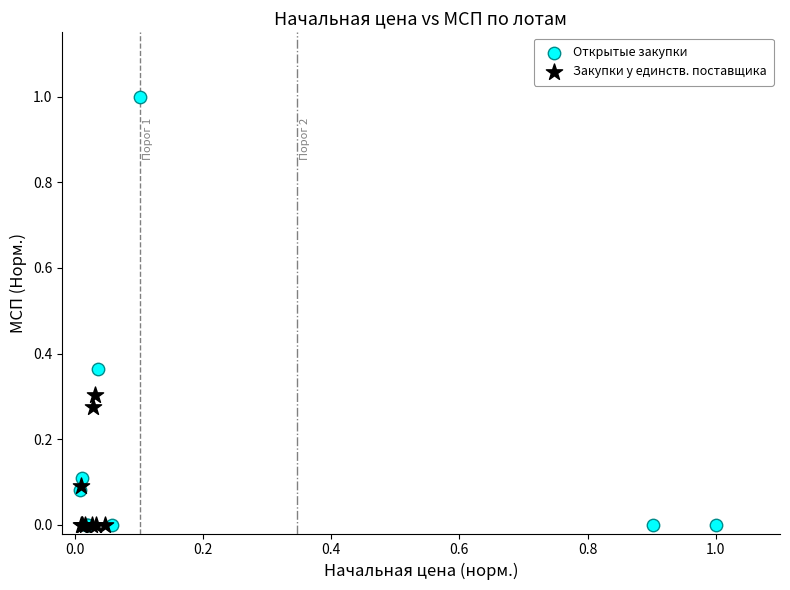

Which series has the largest Y range (max minus min)?

Открытые закупки